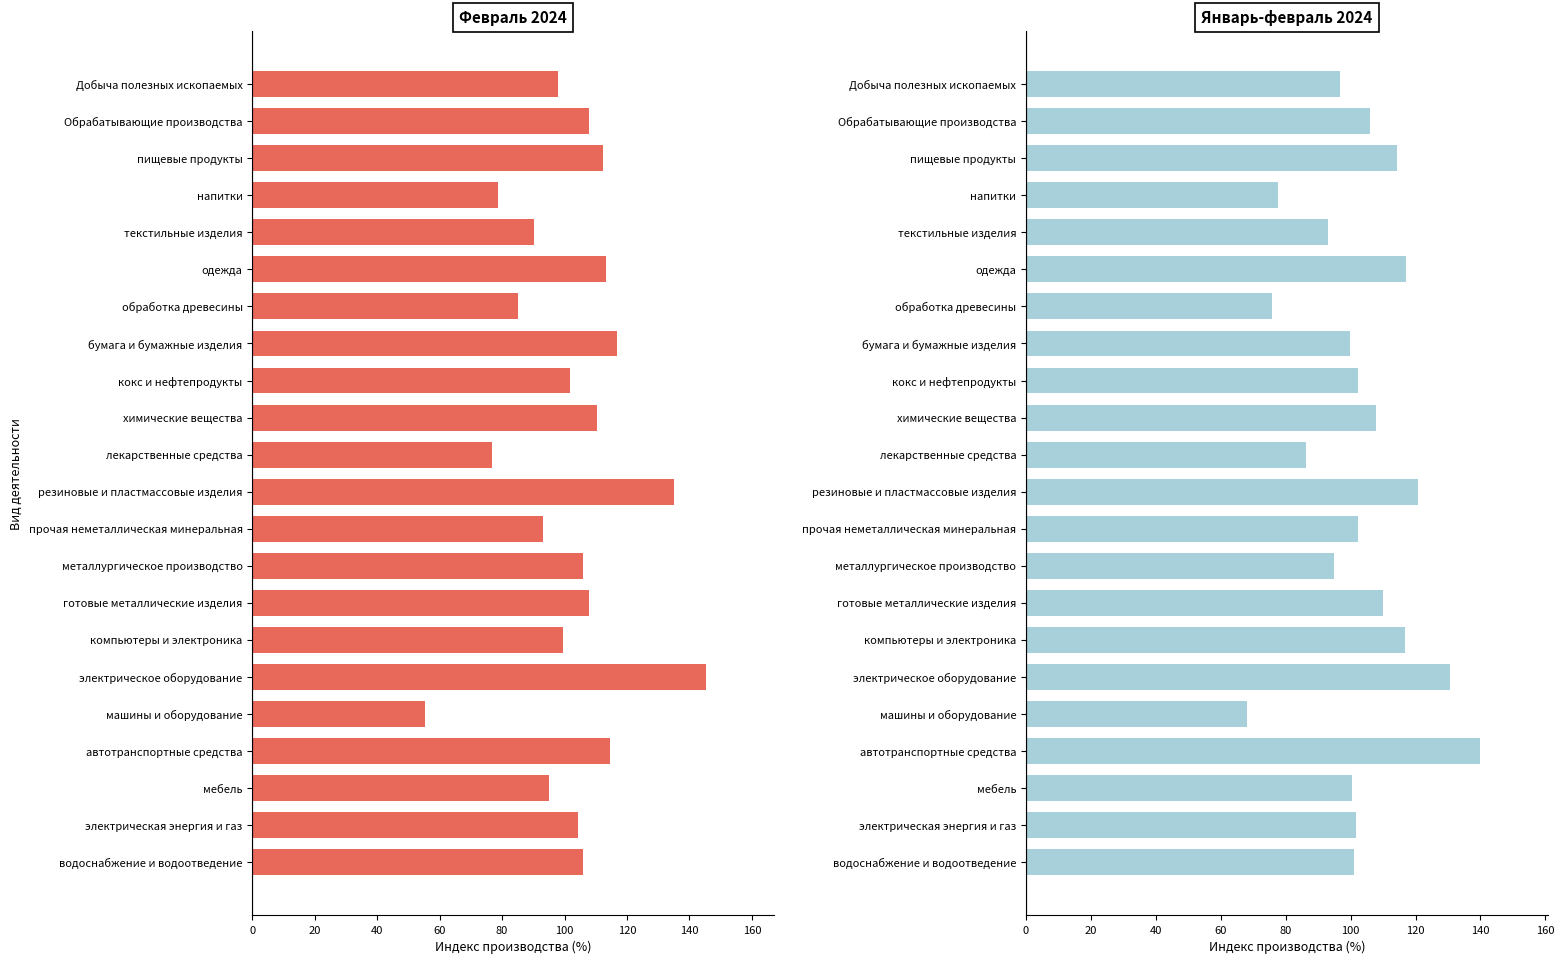

How many bars are there in total?

44